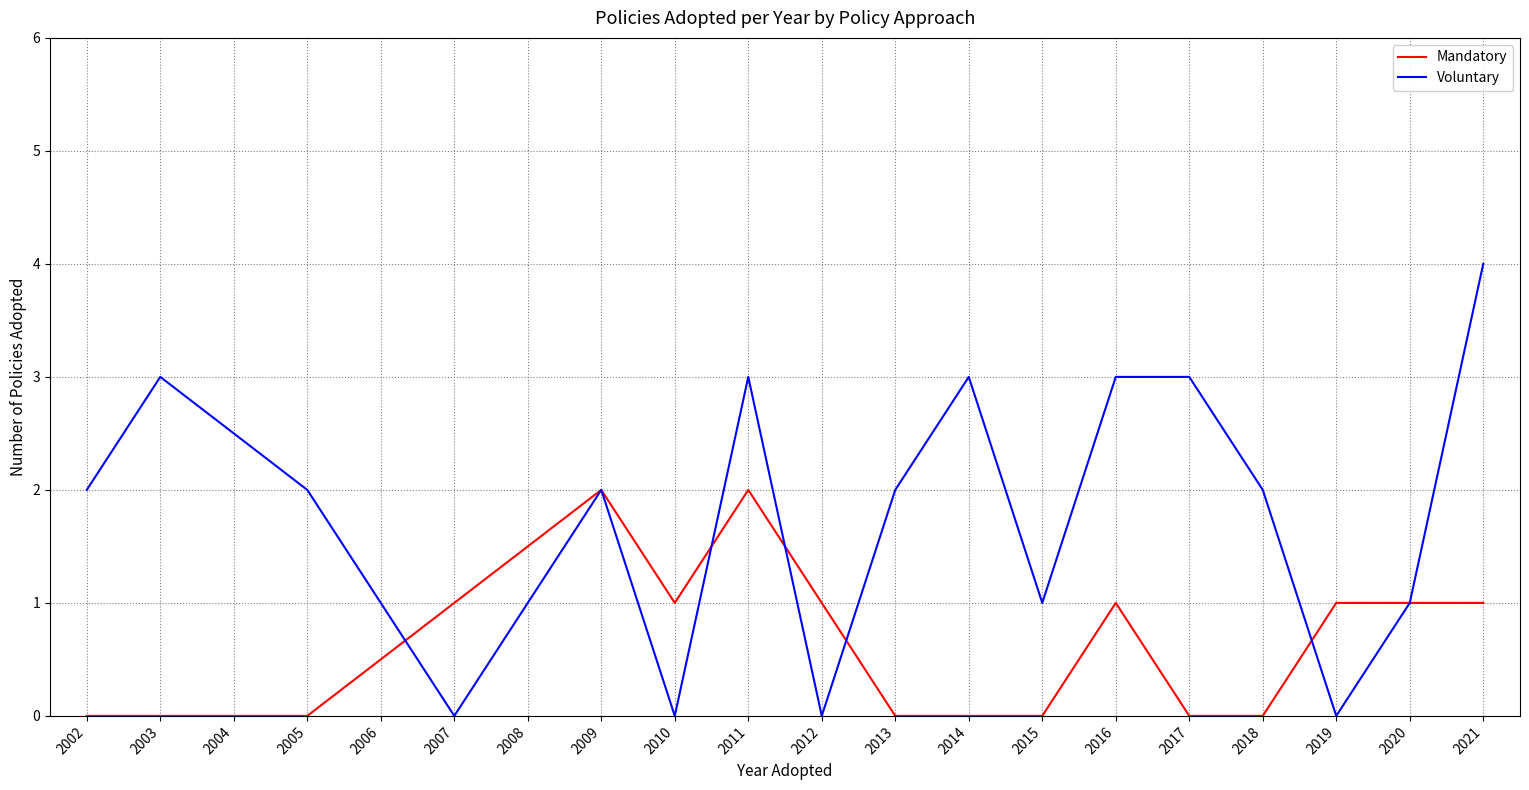

True or false: Mandatory has a value of 0 at 2015.

True